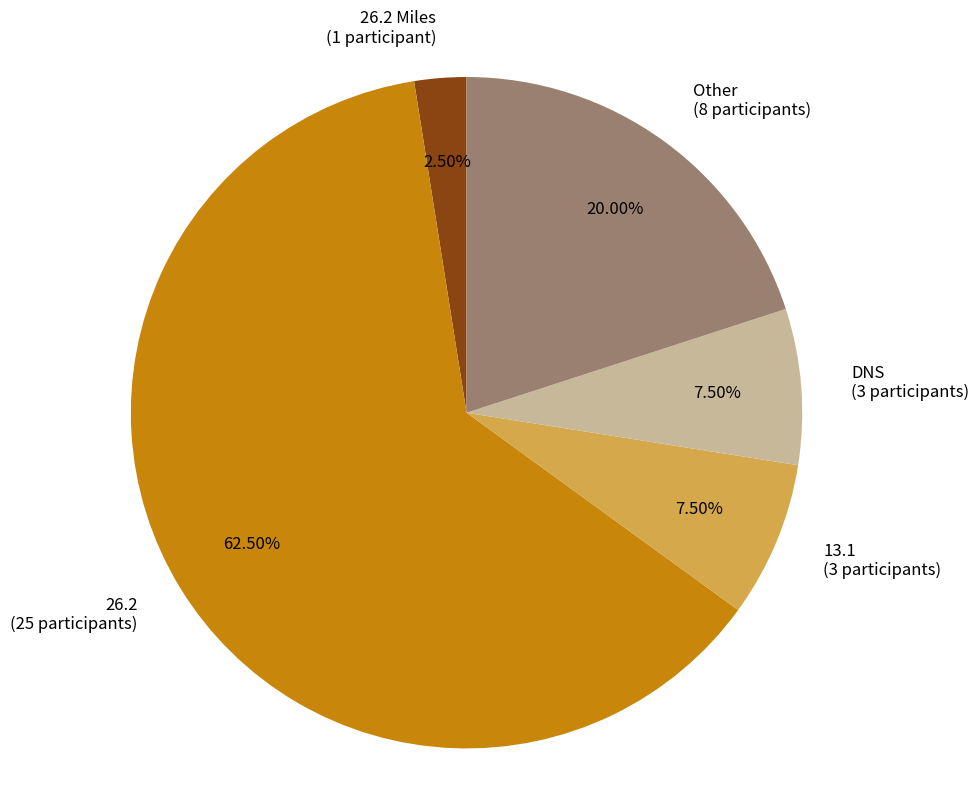

Is there a majority slice in this chart?

Yes